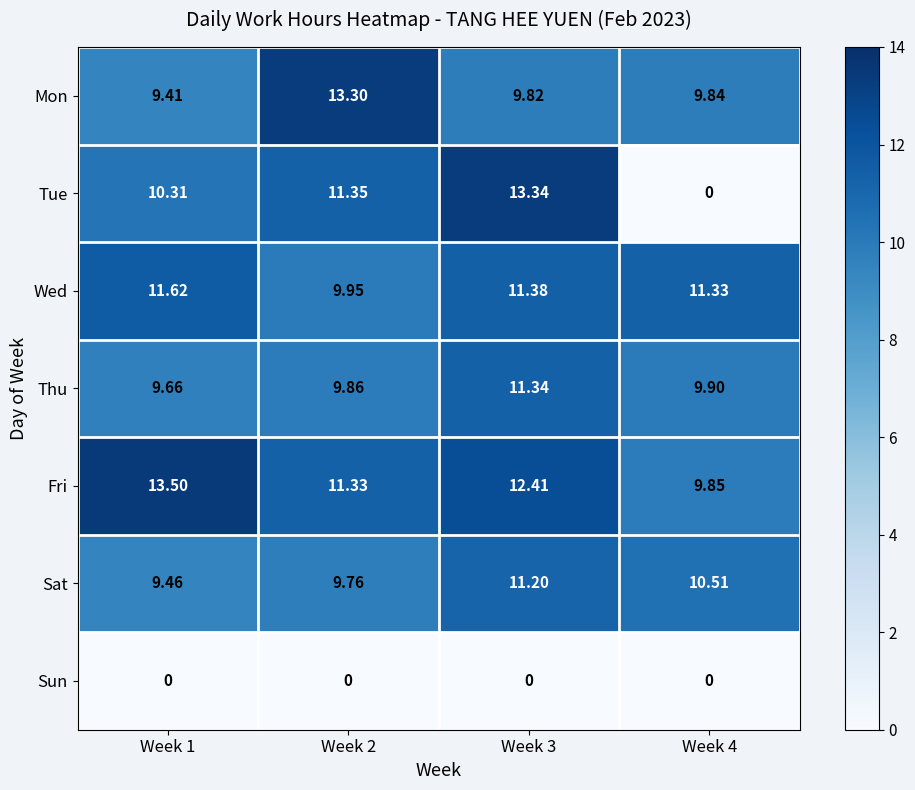

Is the value of Fri at Week 1 greater than the value of Sat at Week 2?

Yes